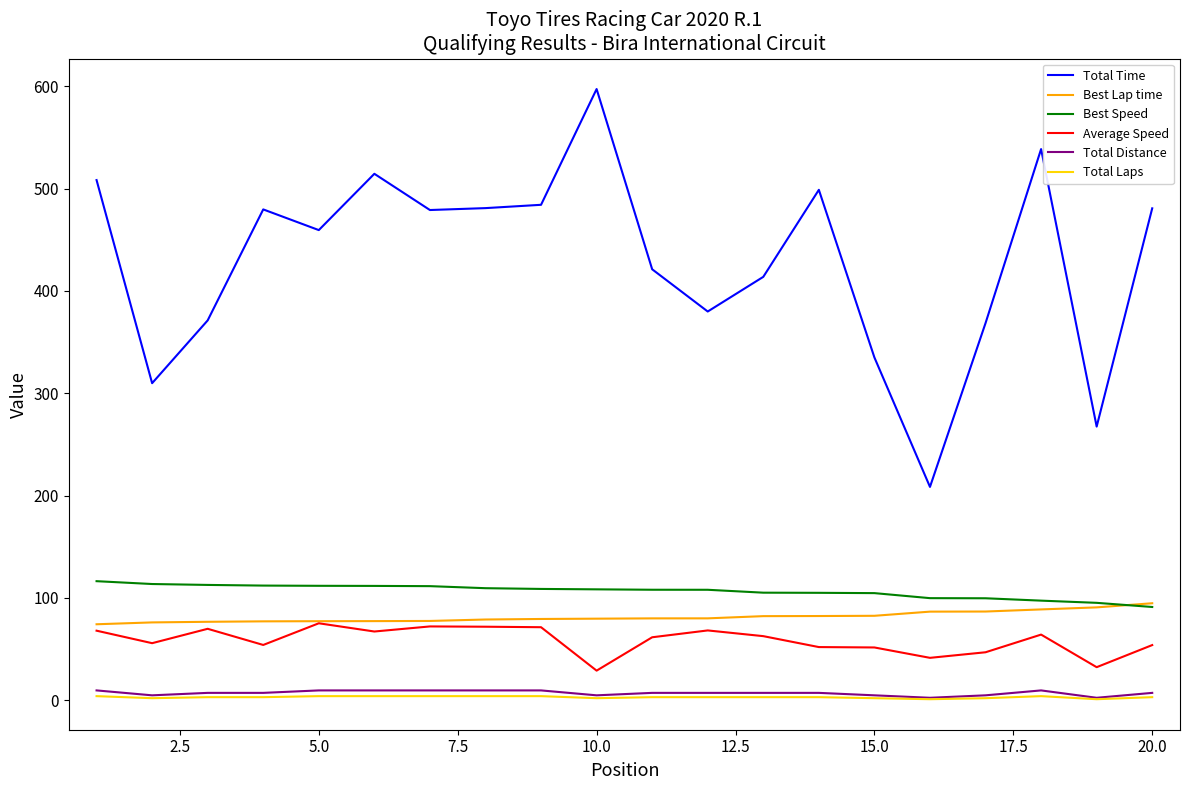

What is the lowest value of the Best Speed series?

91.1